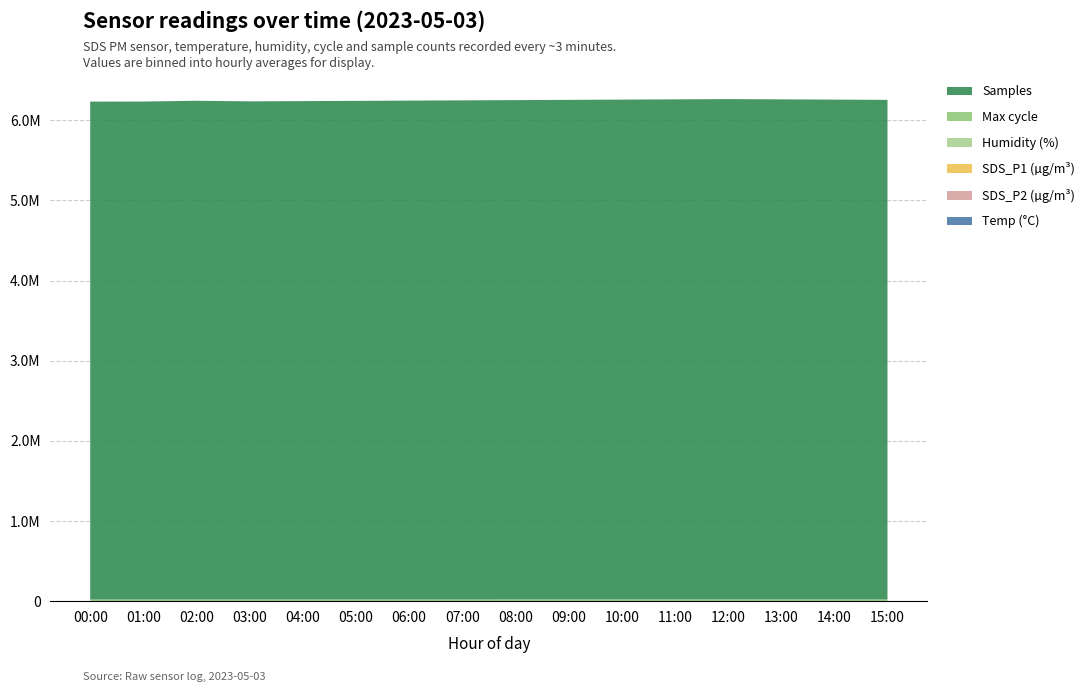

Reading right to left, what are all the values shown in this chart?

Temp: 15:00=13.4	14:00=15.1	13:00=16.2	12:00=16.5	11:00=15.8	10:00=14.3	09:00=12.5	08:00=10.2	07:00=7.8	06:00=6.5	05:00=6.0	04:00=6.2	03:00=6.6	02:00=7.2	01:00=7.9	00:00=9.0
SDS_P2: 15:00=5.0	14:00=5.2	13:00=5.3	12:00=5.4	11:00=5.3	10:00=5.2	09:00=5.0	08:00=4.9	07:00=4.8	06:00=4.6	05:00=4.5	04:00=4.4	03:00=4.2	02:00=4.1	01:00=4.5	00:00=4.1
SDS_P1: 15:00=6.5	14:00=6.8	13:00=7.1	12:00=7.4	11:00=7.1	10:00=6.8	09:00=6.5	08:00=6.2	07:00=5.9	06:00=5.6	05:00=5.4	04:00=5.0	03:00=4.4	02:00=4.2	01:00=4.8	00:00=4.5
Humidity: 15:00=54.0	14:00=53.2	13:00=52.5	12:00=51.8	11:00=53.0	10:00=55.2	09:00=57.5	08:00=59.8	07:00=61.0	06:00=62.2	05:00=61.5	04:00=60.8	03:00=60.1	02:00=59.4	01:00=58.9	00:00=54.2
Max_cycle: 15:00=20960.0	14:00=21080.0	13:00=21200.0	12:00=21320.0	11:00=21200.0	10:00=21080.0	09:00=20960.0	08:00=20840.0	07:00=20720.0	06:00=20600.0	05:00=20480.0	04:00=20360.0	03:00=20247.0	02:00=20235.0	01:00=20437.0	00:00=20234.0
Samples: 15:00=6233000.0	14:00=6236000.0	13:00=6239000.0	12:00=6242000.0	11:00=6239000.0	10:00=6236000.0	09:00=6233000.0	08:00=6230000.0	07:00=6227000.0	06:00=6224000.0	05:00=6221000.0	04:00=6218000.0	03:00=6215000.0	02:00=6222401.0	01:00=6212384.0	00:00=6211780.0